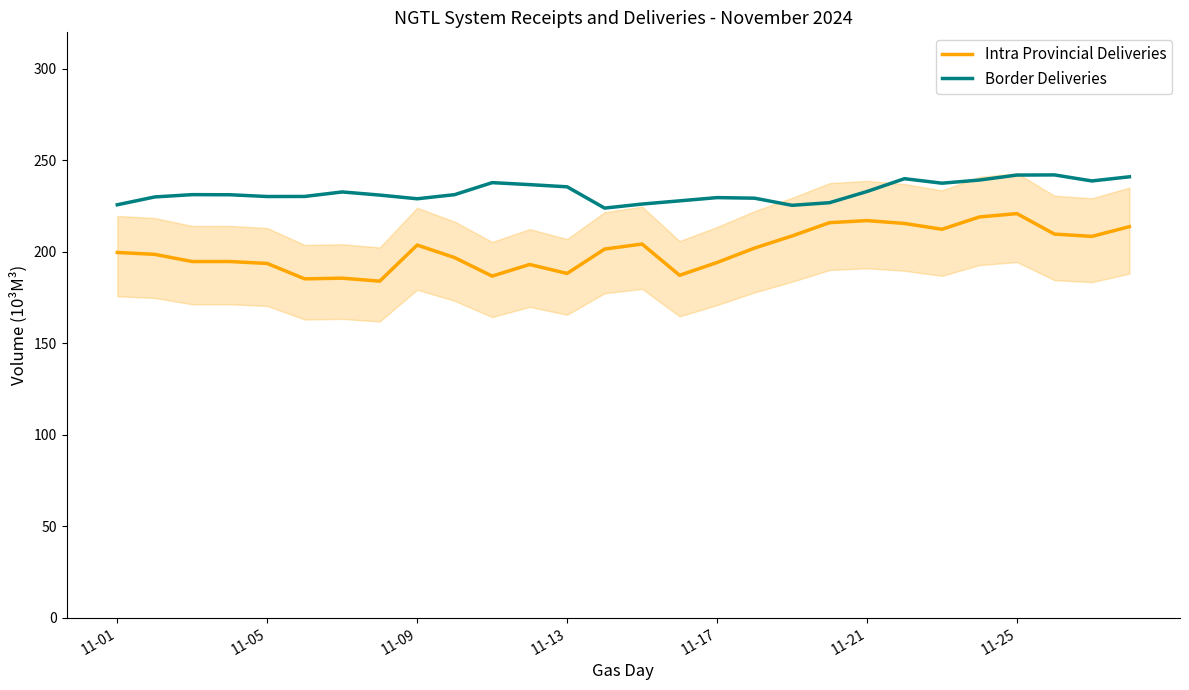

Is this an area chart (filled region under the line)?

No